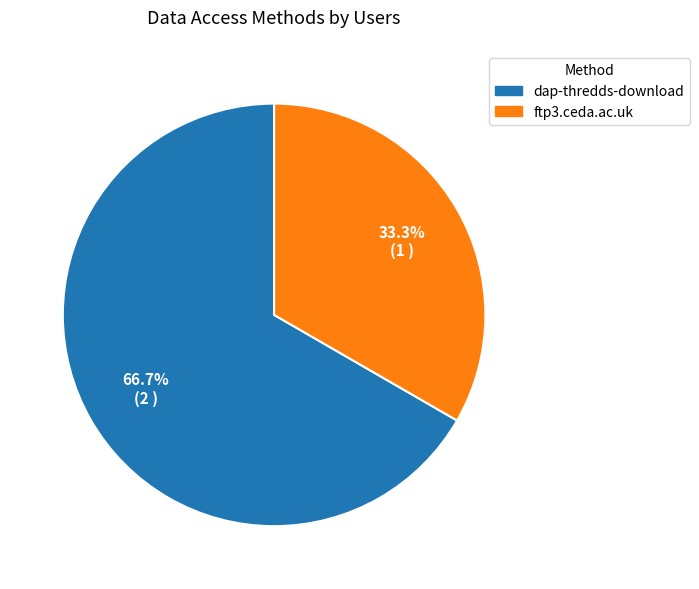

How many slices are in this pie chart?

2